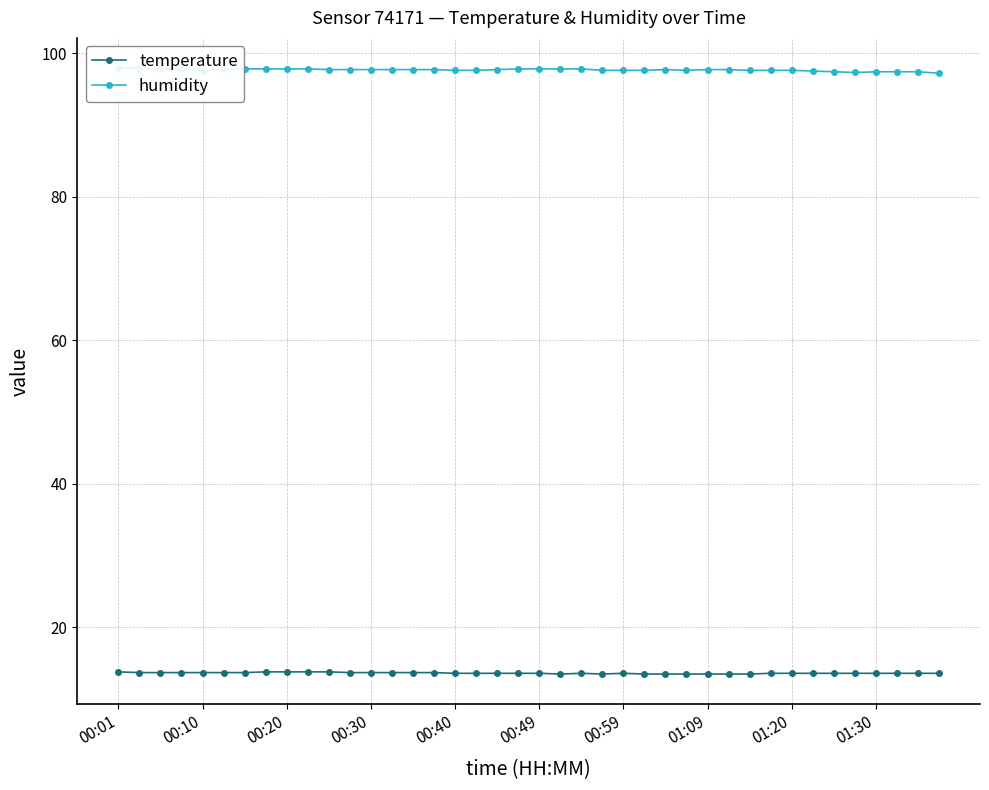

How many humidity values are between 97 and 98?

40